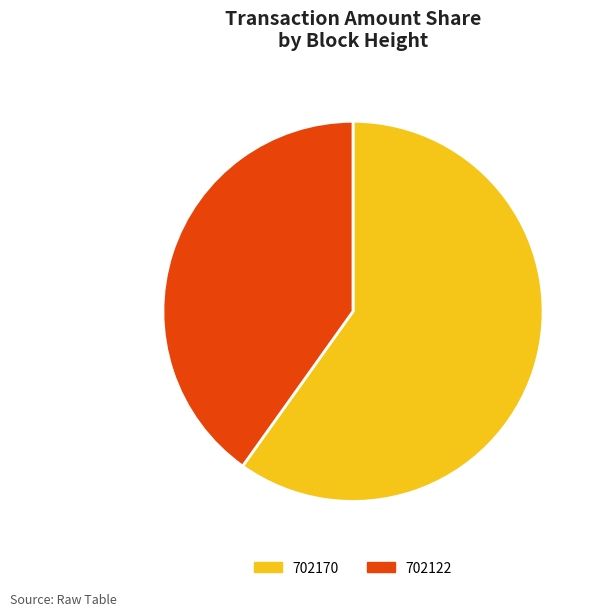

Which category has the biggest portion of the pie?

702170